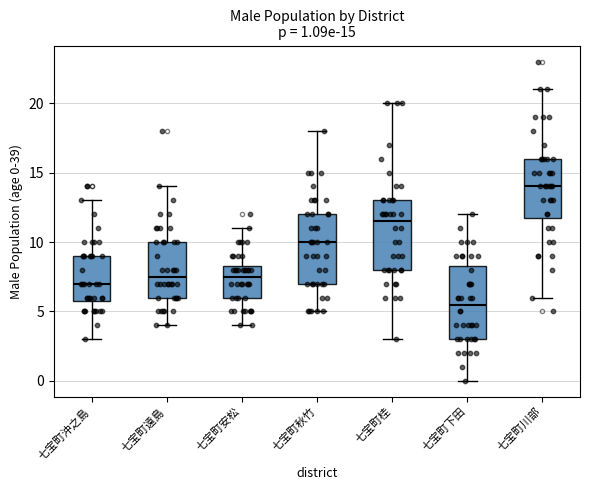

Which box has the highest median line?

七宝町川部